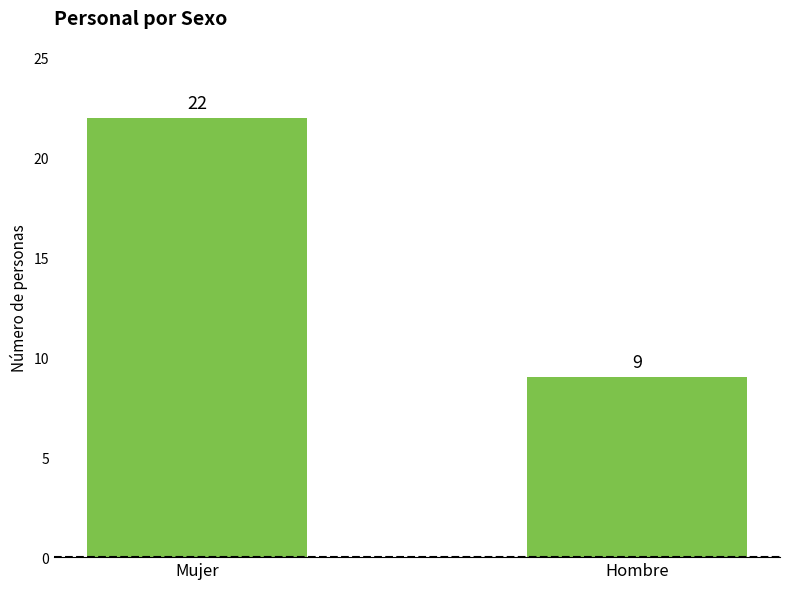

How many categories are shown in the chart?

2